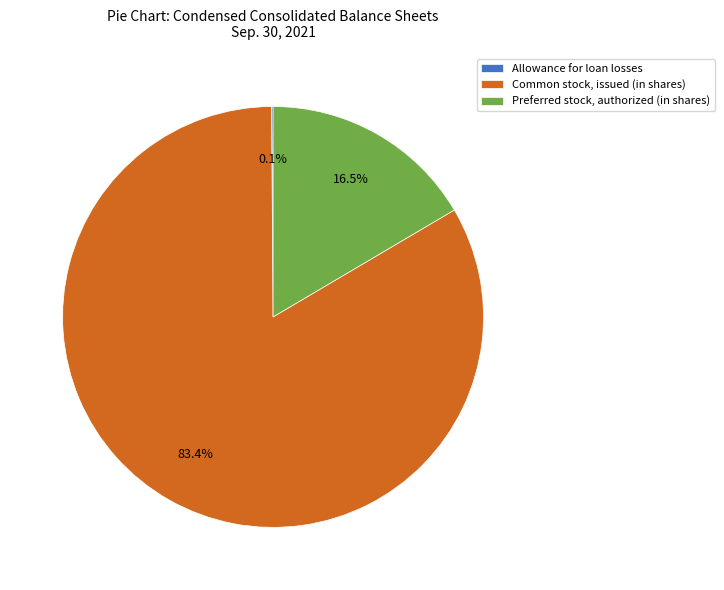

Is there a majority slice in this chart?

Yes